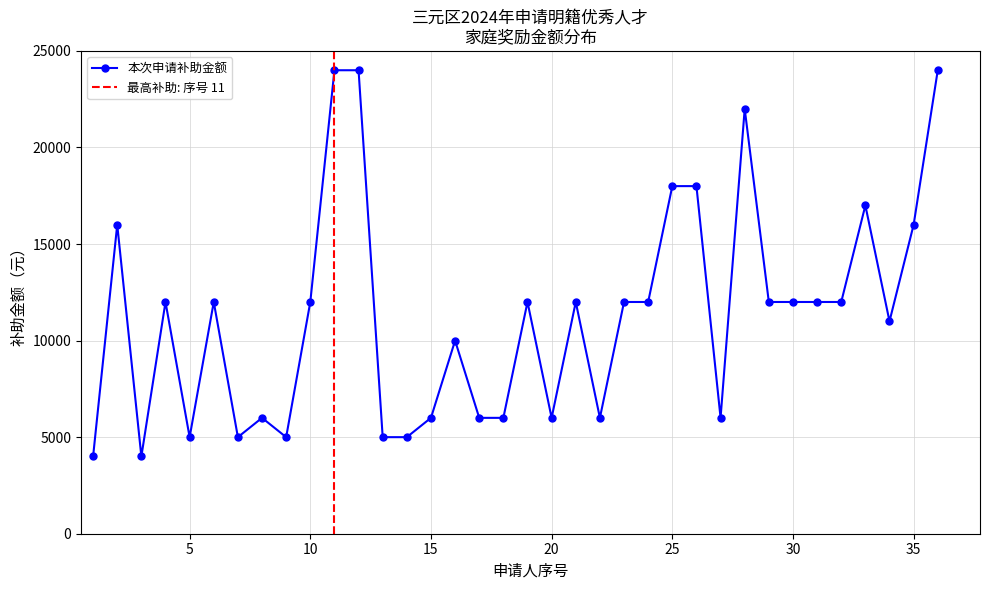

What is the greatest value displayed?

24000